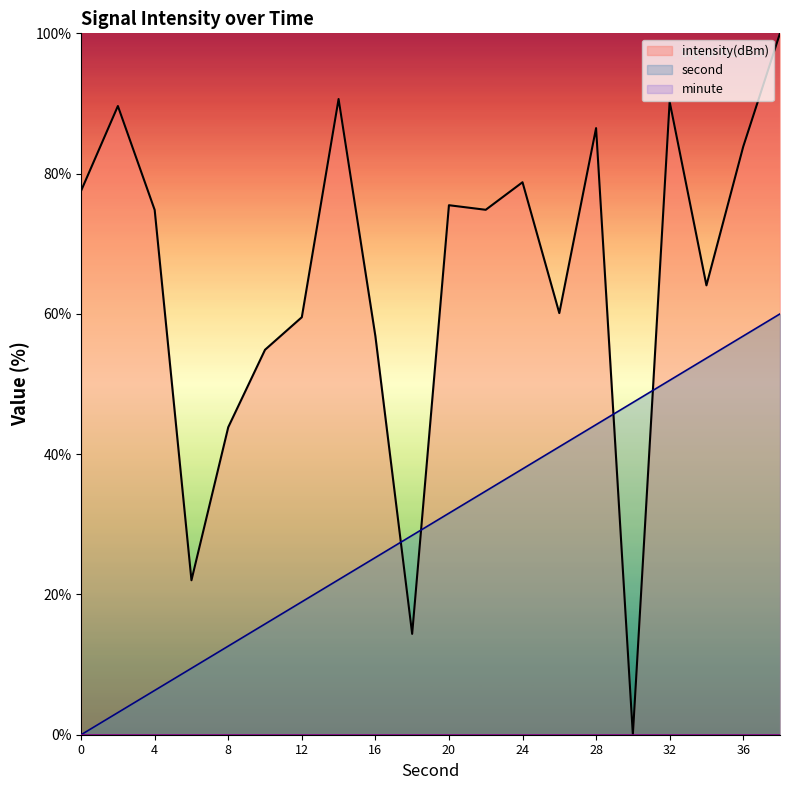

At how many categories does at least one series exceed 31?

18